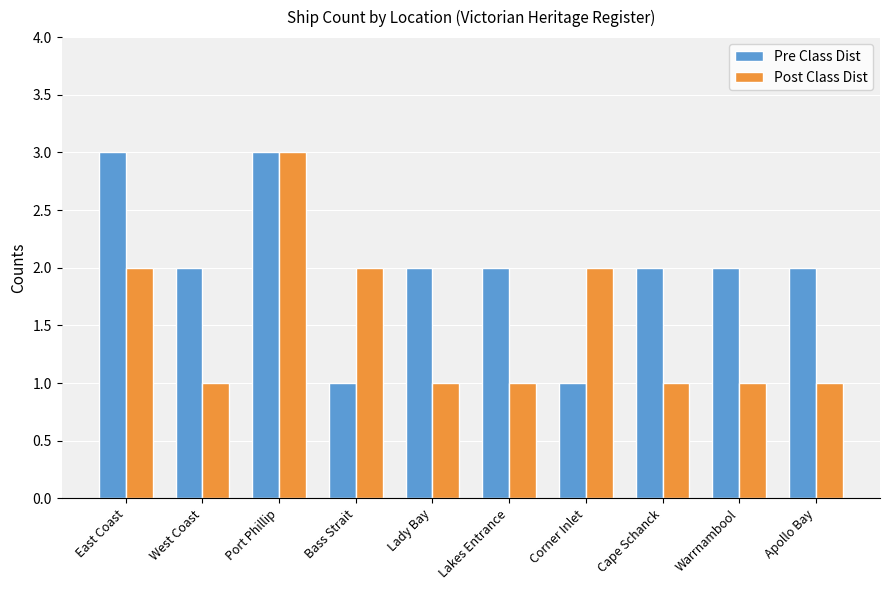

Reading right to left, extract all data points from this chart.

Pre Class Dist: 2	2	2	1	2	2	1	3	2	3
Post Class Dist: 1	1	1	2	1	1	2	3	1	2